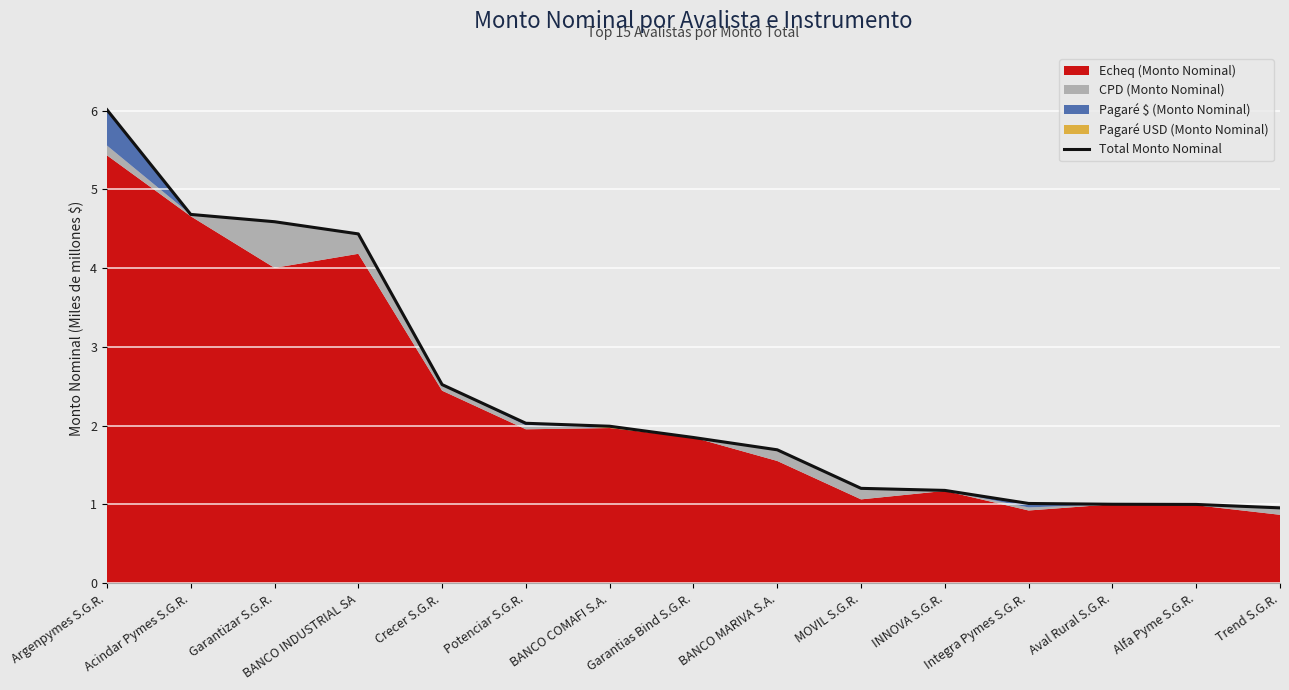

Rank the categories by value from lowest to highest.

Trend S.G.R., Alfa Pyme S.G.R., Aval Rural S.G.R., Integra Pymes S.G.R., INNOVA S.G.R., MOVIL S.G.R., BANCO MARIVA S.A., Garantias Bind S.G.R., BANCO COMAFI S.A., Potenciar S.G.R., Crecer S.G.R., BANCO INDUSTRIAL SA, Garantizar S.G.R., Acindar Pymes S.G.R., Argenpymes S.G.R.